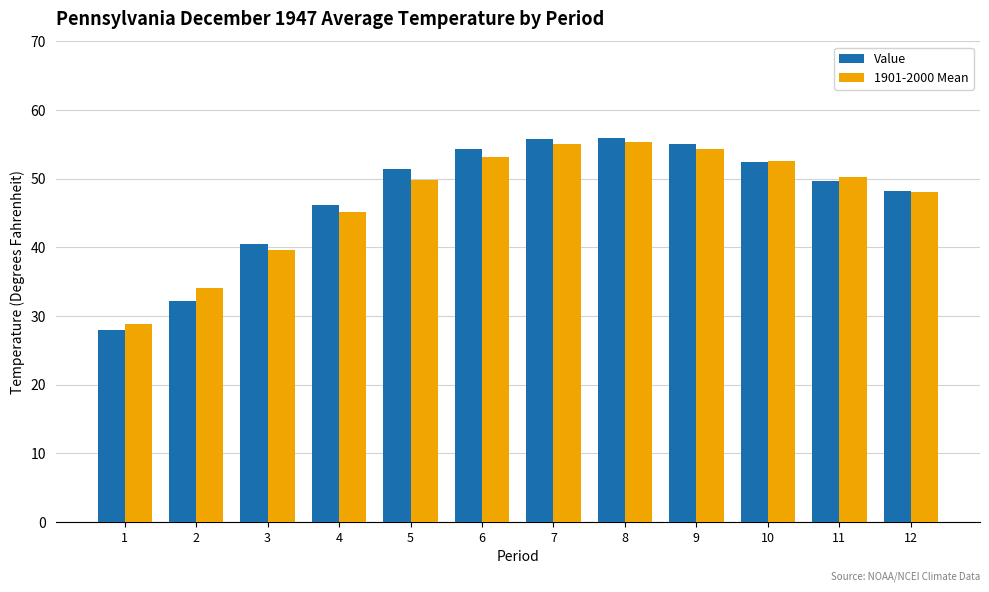

Between 2 and 7, which series saw the biggest shift?

Value